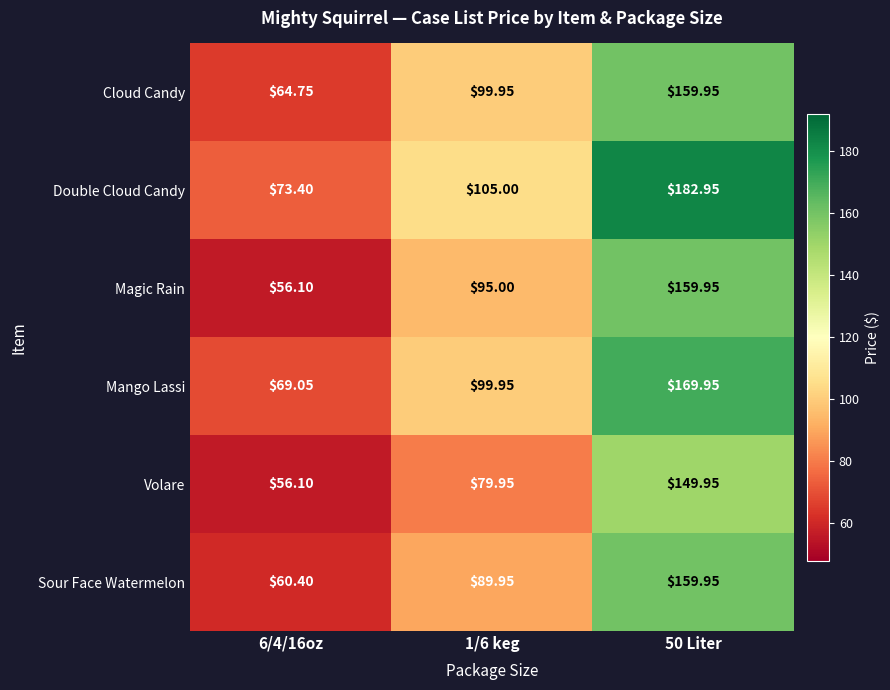

Is the value of Mango Lassi at 50 Liter greater than the value of Double Cloud Candy at 1/6 keg?

Yes